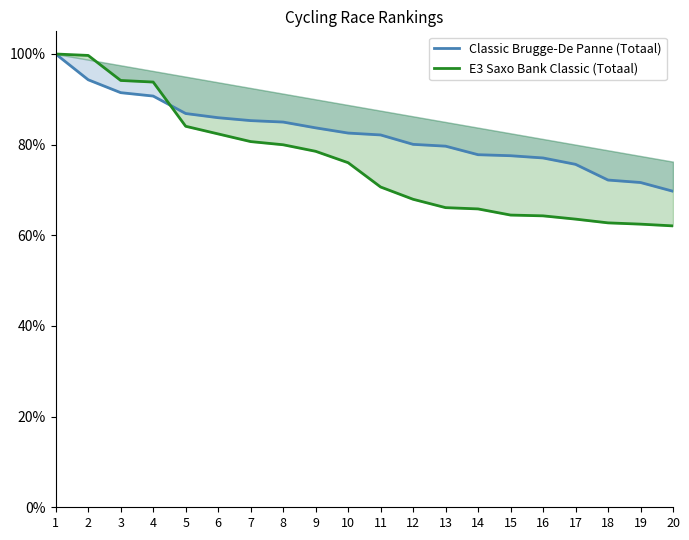

What are all the series names shown in the legend?

Classic Brugge-De Panne (Totaal), E3 Saxo Bank Classic (Totaal)